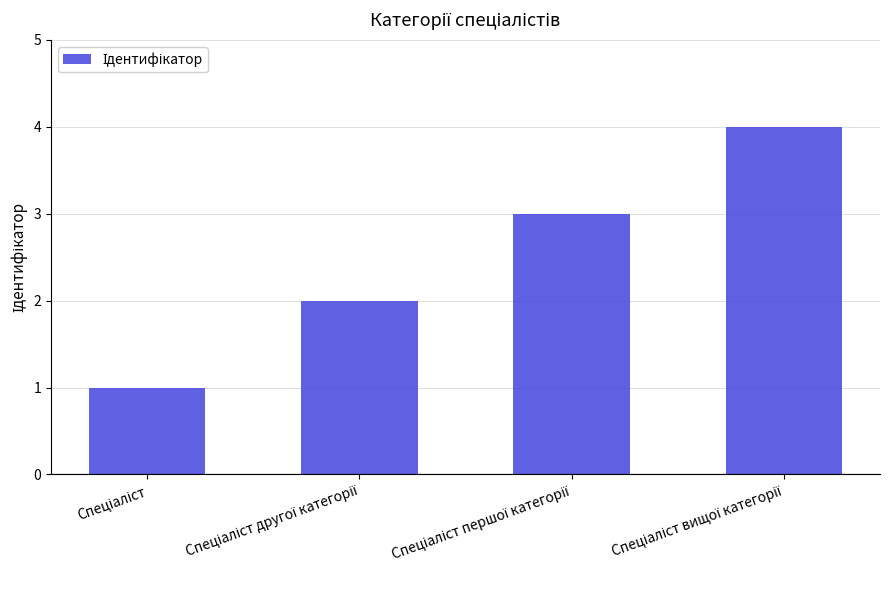

What is the sum of all values?

10